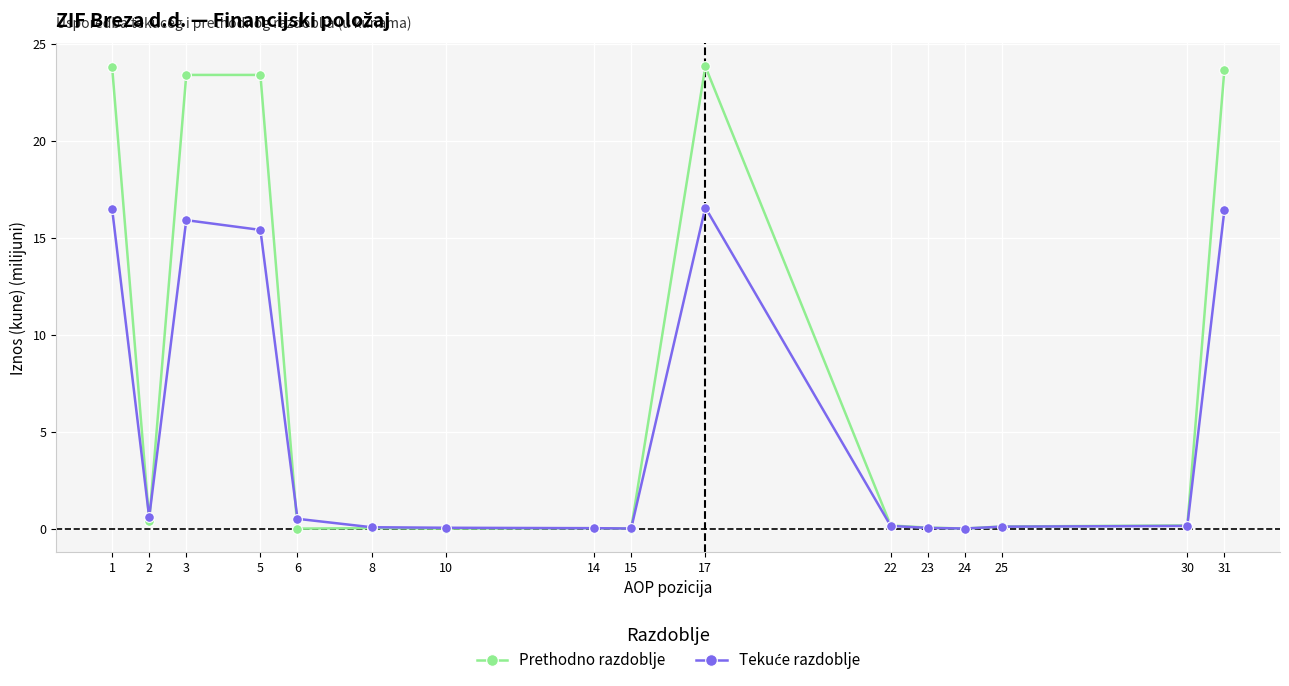

Which series has the largest total across all categories?

Prethodno razdoblje